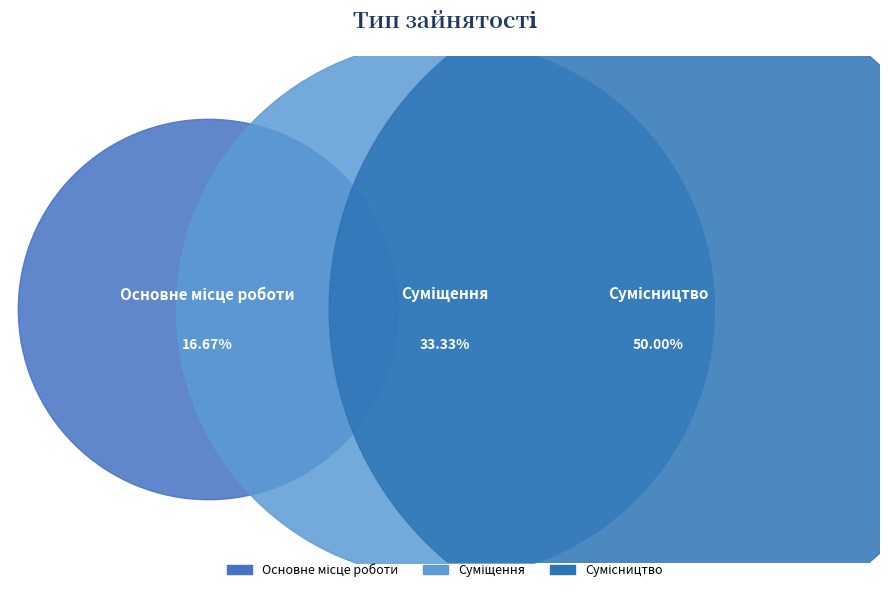

The Суміщення slice represents 46% of the pie. True or false?

False